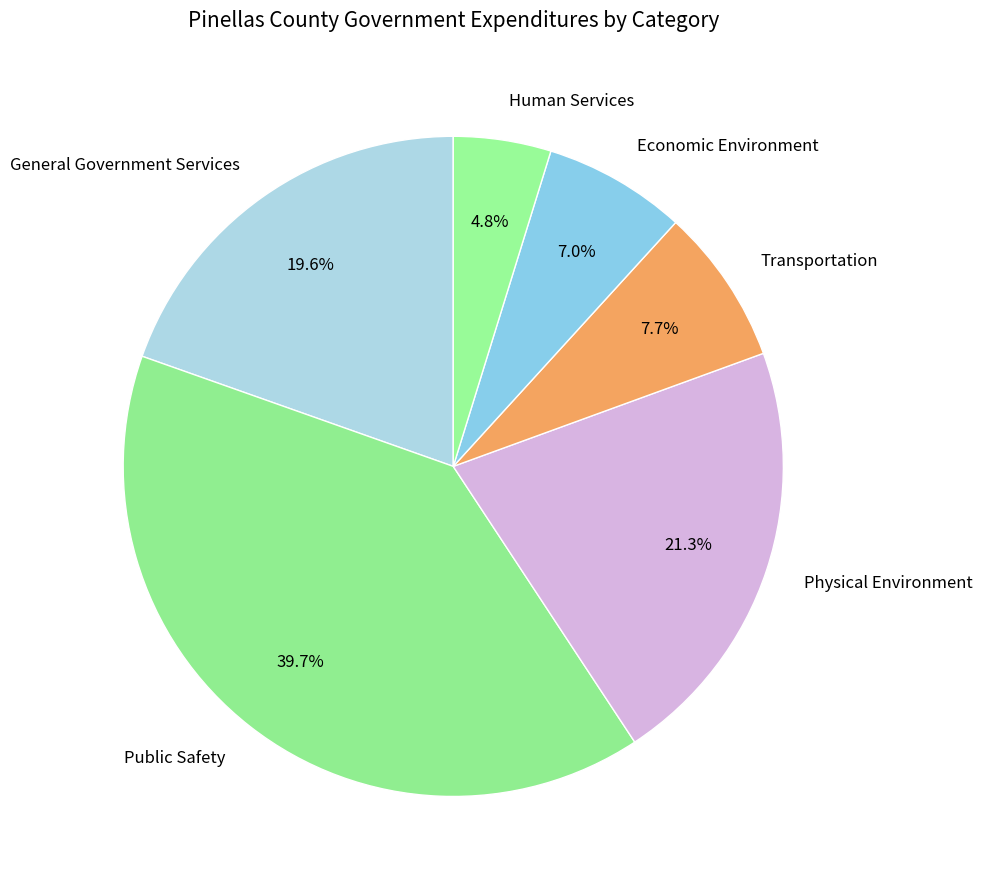

True or false: Economic Environment accounts for 7% of the total.

True